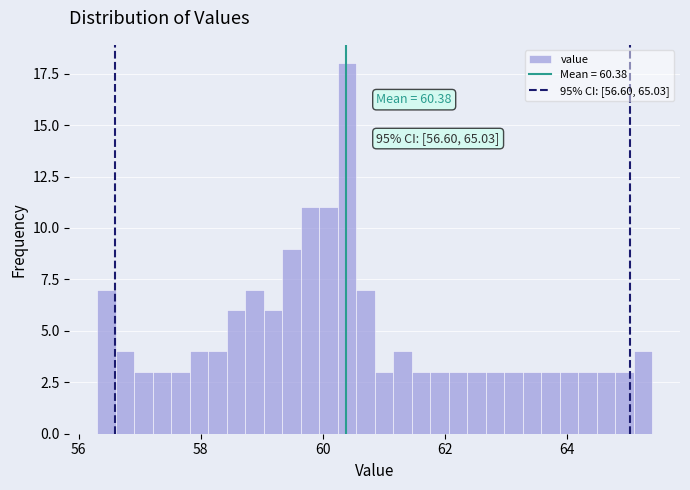

Around what value on the x-axis is the tallest bar? Give the approximate position of its centre, as read against the axis.

60.4